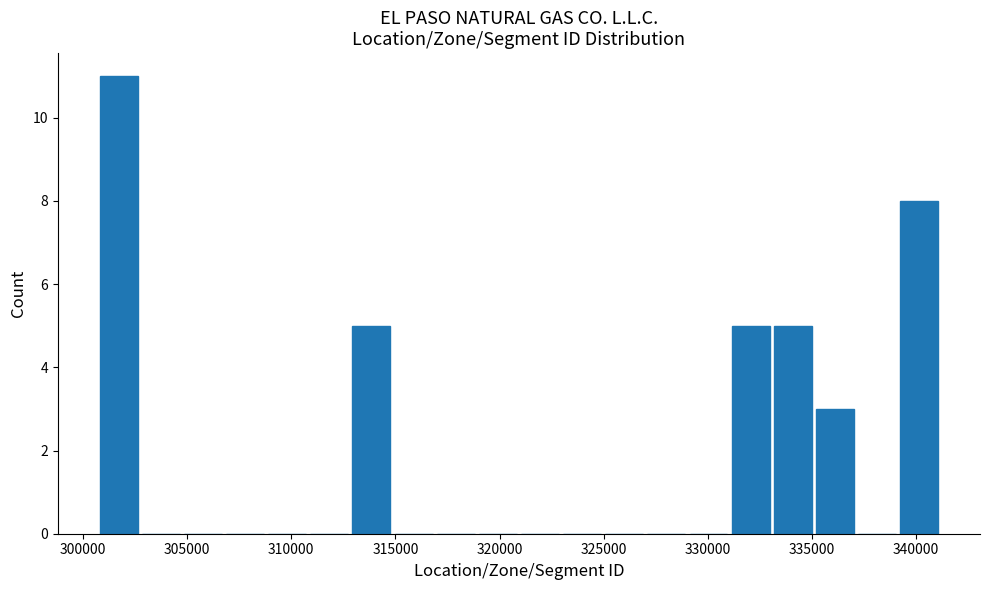

Which range on the x-axis has the tallest bar?

300500 to 302500